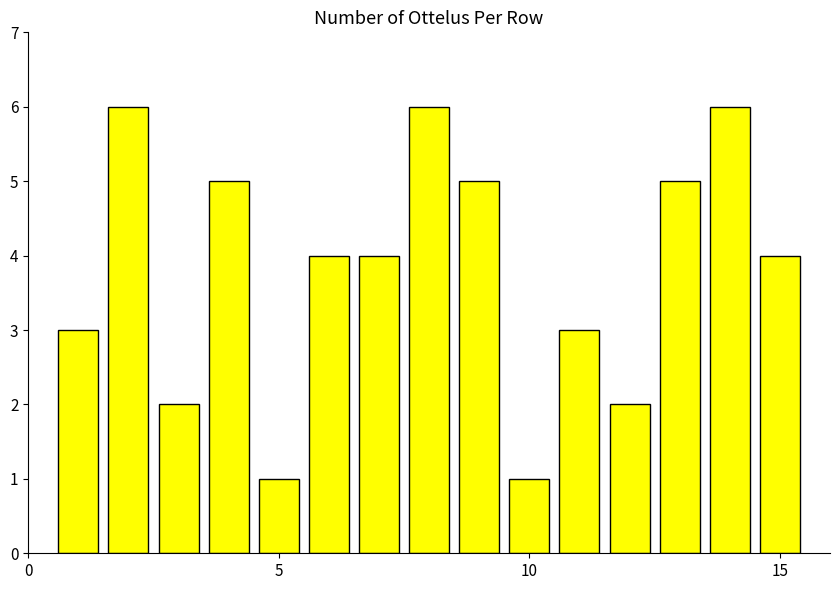

Reading right to left, transcribe all the data shown in this chart.

4	6	5	2	3	1	5	6	4	4	1	5	2	6	3